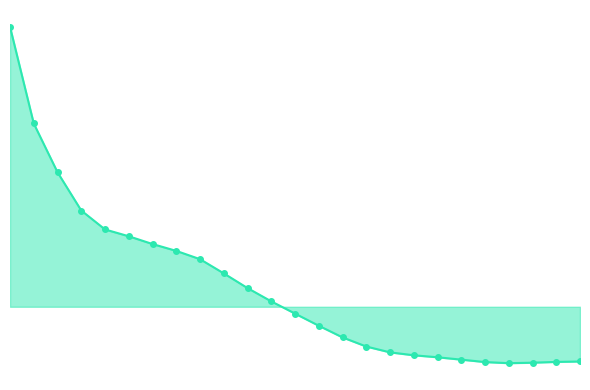

True or false: the data has more than 2 interior local peaks.

False